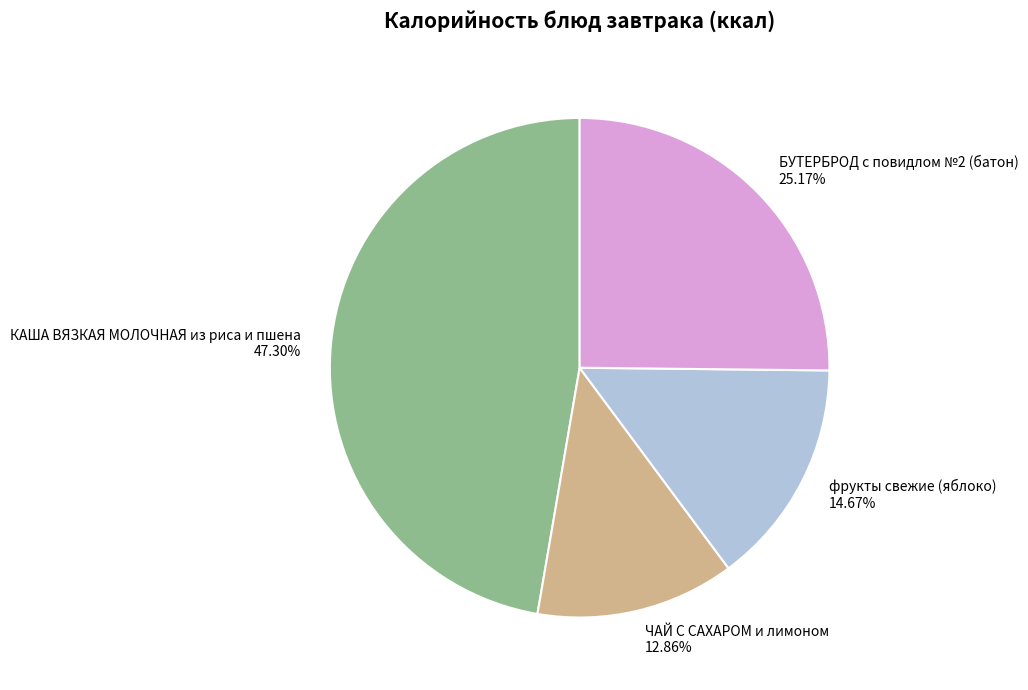

What is the largest slice in the pie chart?

КАША ВЯЗКАЯ МОЛОЧНАЯ из риса и пшена